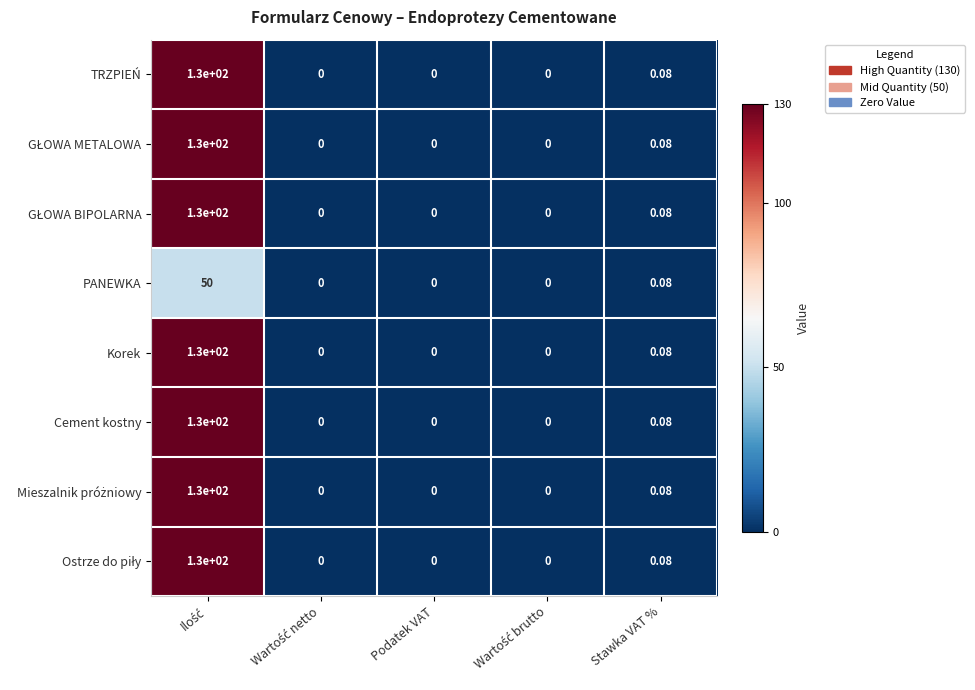

At which label is Cement kostny closest to 65?

Stawka VAT %